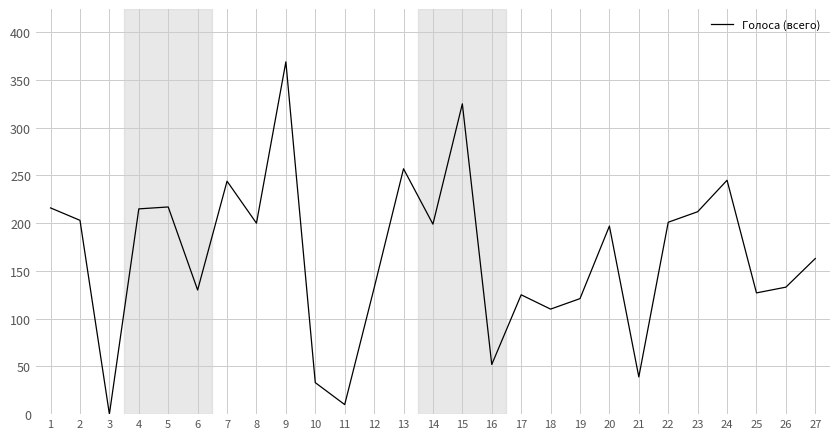

What is the maximum value shown in the chart?

369